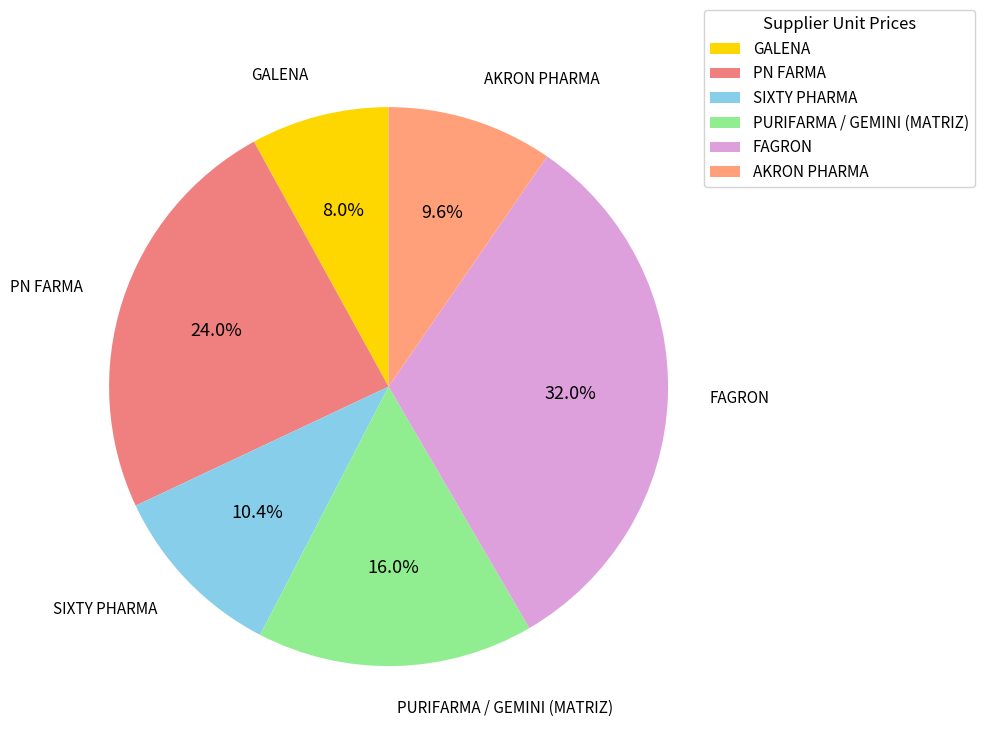

Is there a majority slice in this chart?

No